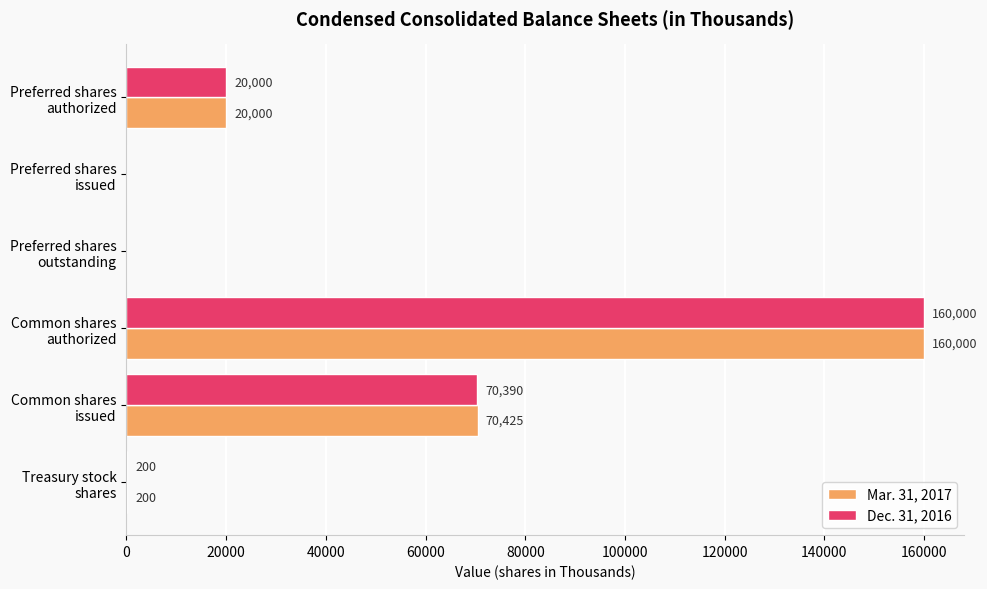

What is the sum of all Mar. 31, 2017 values?

250625